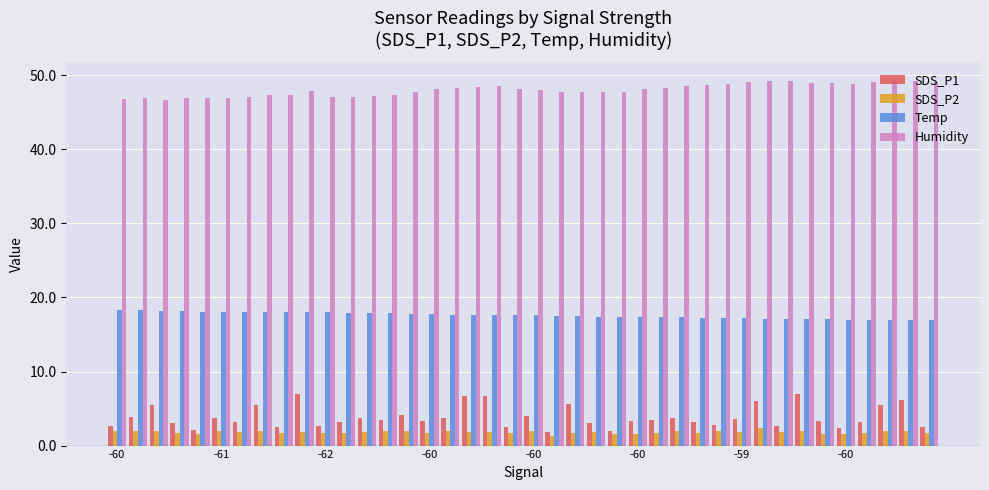

Which series has the largest range (max minus min)?

SDS_P1